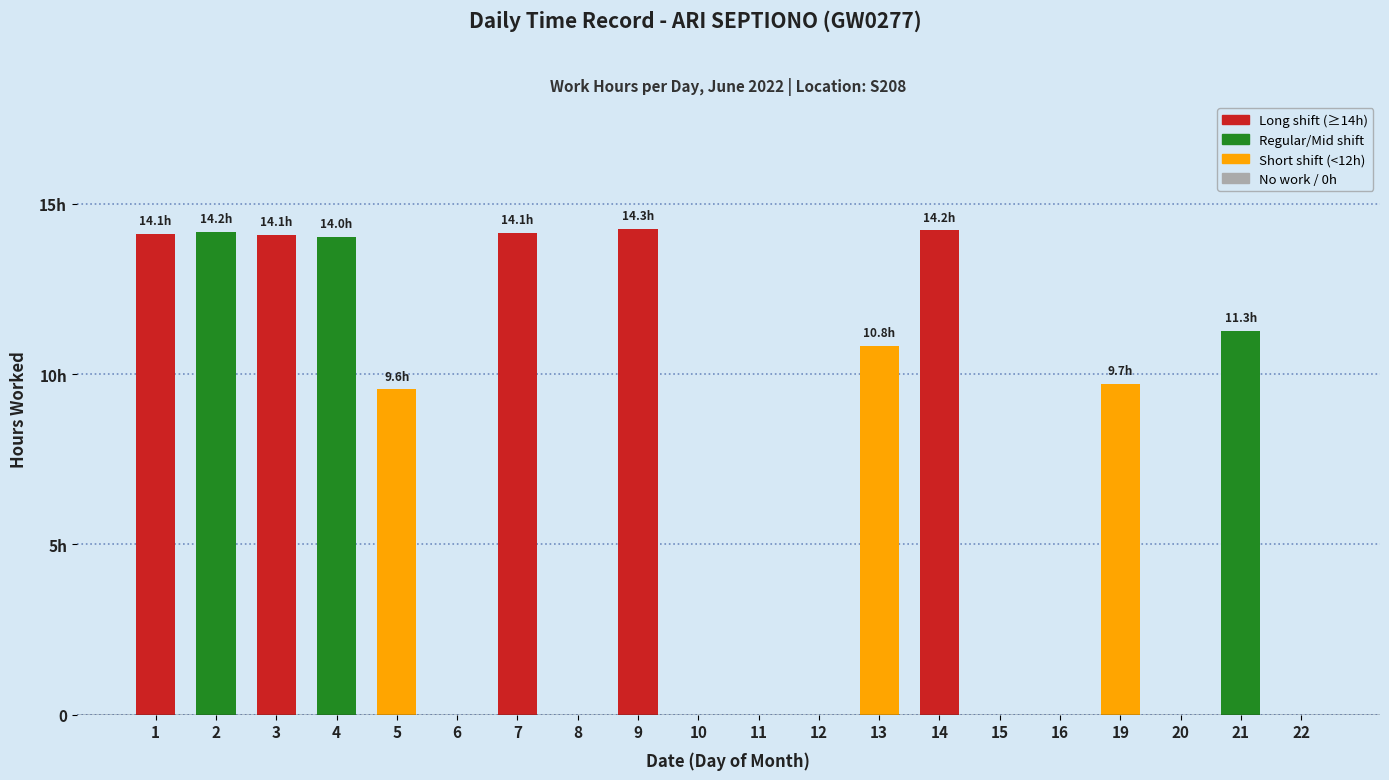

What is the difference between the maximum and minimum values?

14.3